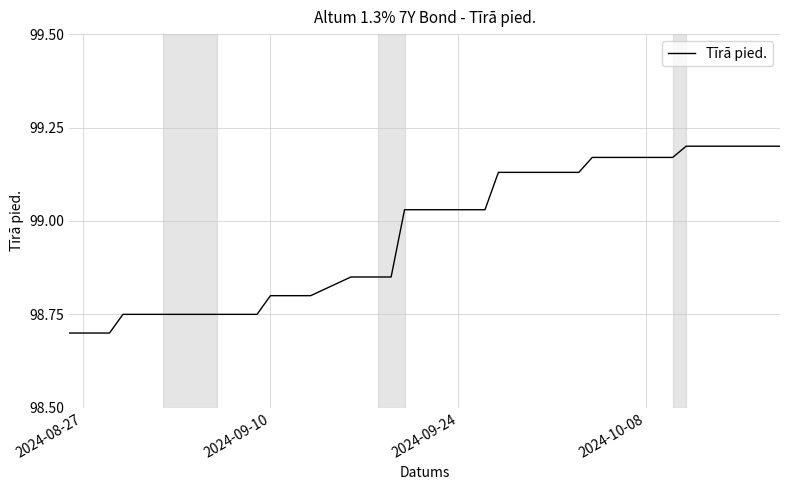

What is the minimum value shown in the chart?

98.7